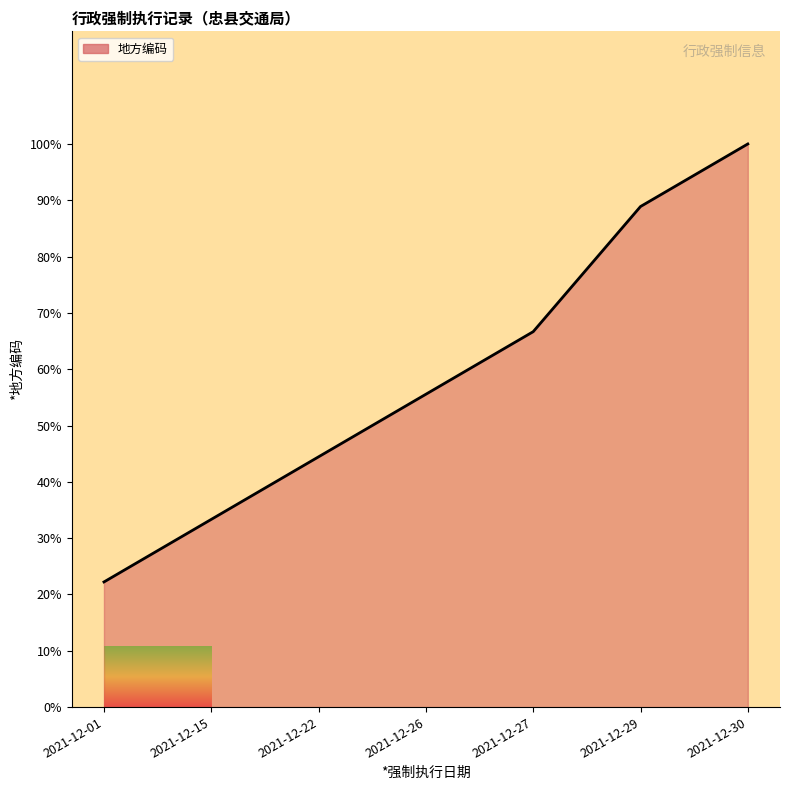

How many values are below 55?

3